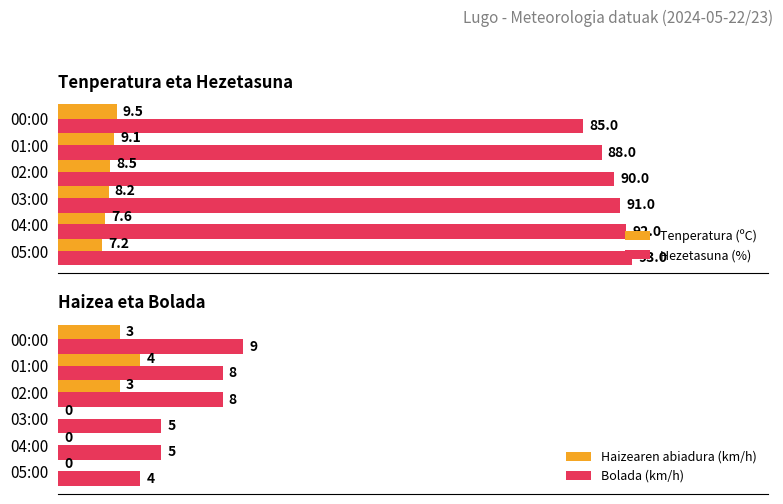

How many Haizearen abiadura (km/h) values are between 0 and 3?

5